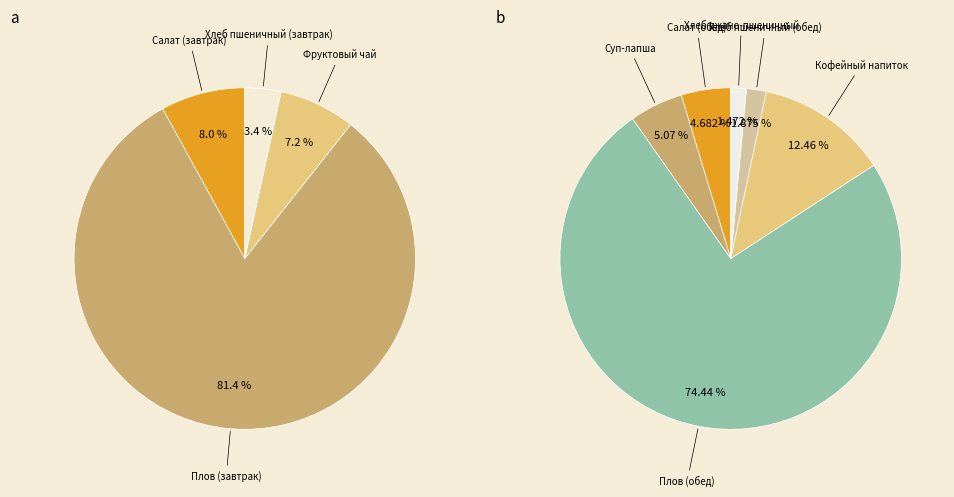

How many slices are in this pie chart?

10